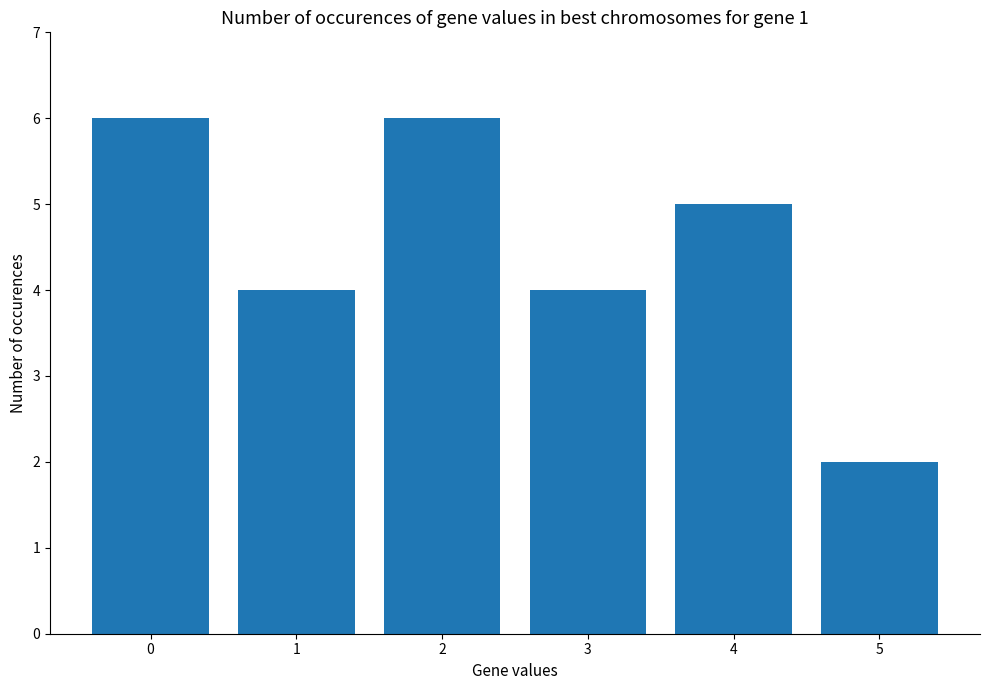

What is the value of the 1st bar from the left?

6